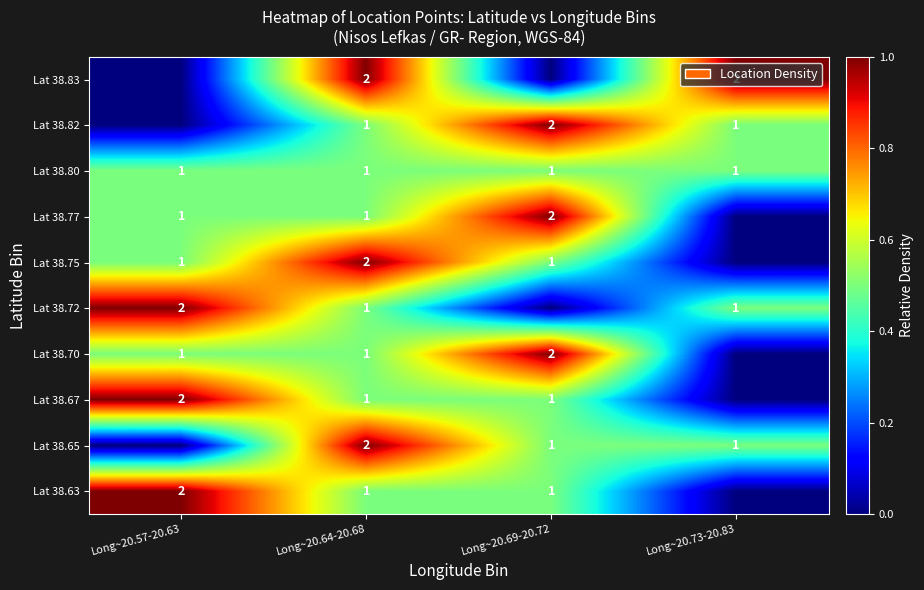

What is the total value across all series at Long~20.64-20.68?

13